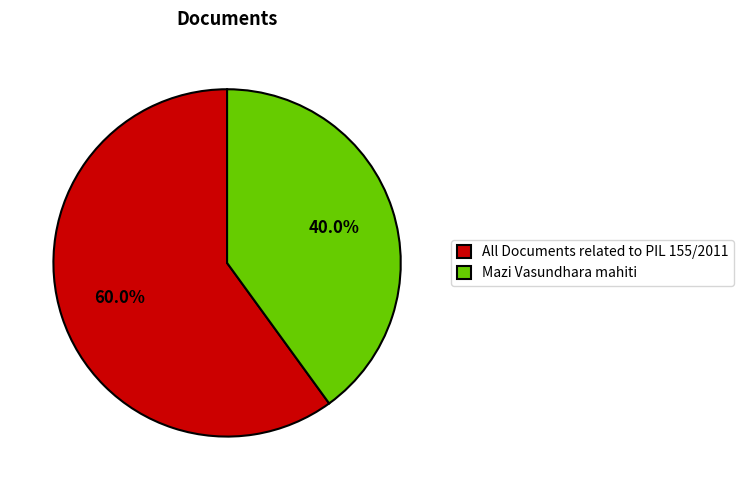

What is the total percentage of All Documents related to PIL 155/2011 and Mazi Vasundhara mahiti?

100.0%